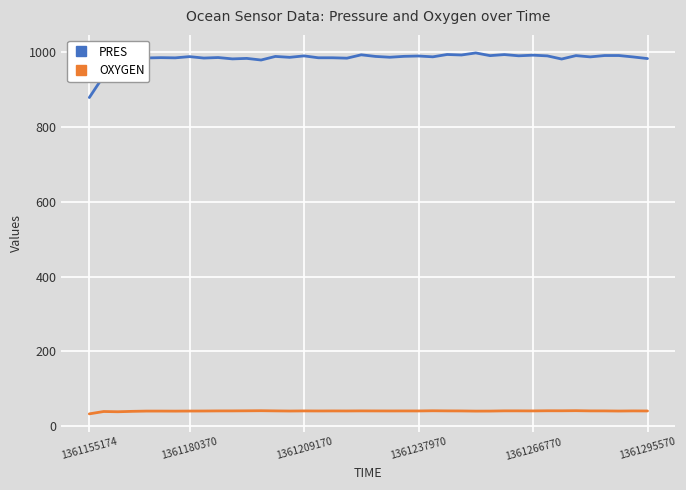

What is the minimum value for OXYGEN?

33.3